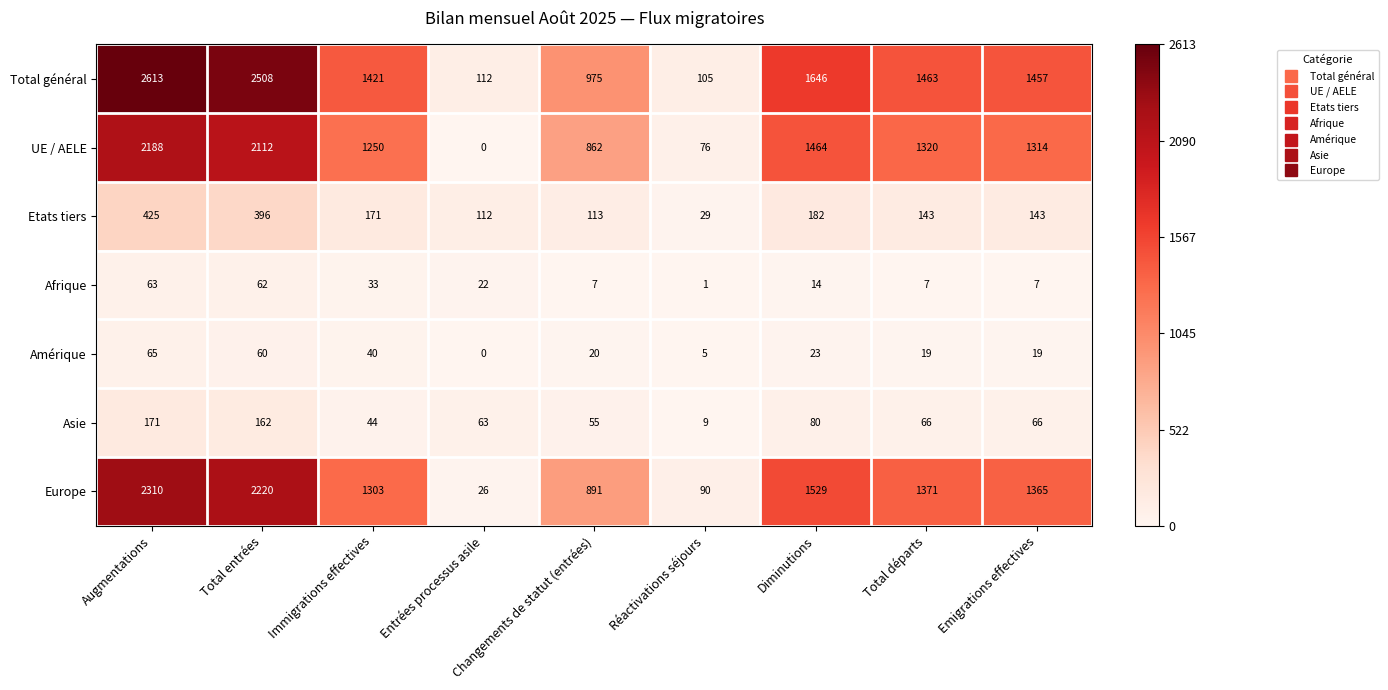

True or false: UE / AELE has a value of 862 at Changements de statut (entrées).

True